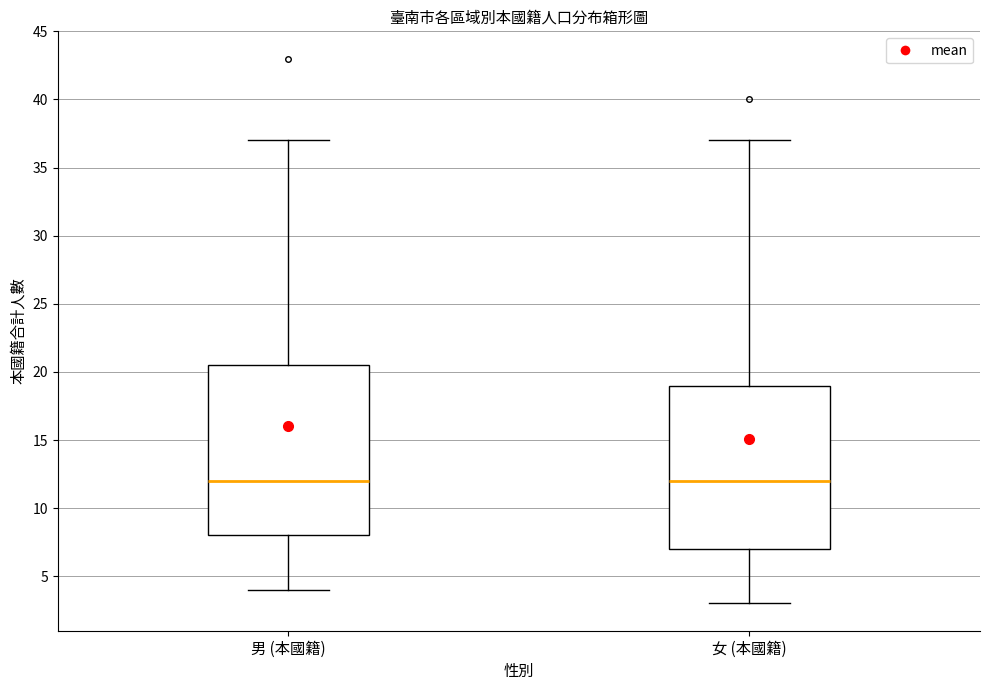

Reading left to right, read every box against the y-axis: the position of its median line, the range the box covers, and the ends of its whiskers. The values are not printed on the chart, so give them approximately, as read against the axis.

男 (本國籍): median 12.0, box 8.0 to 20.5, whiskers 4.0 to 37.0
女 (本國籍): median 12.0, box 7.0 to 19.0, whiskers 3.0 to 37.0